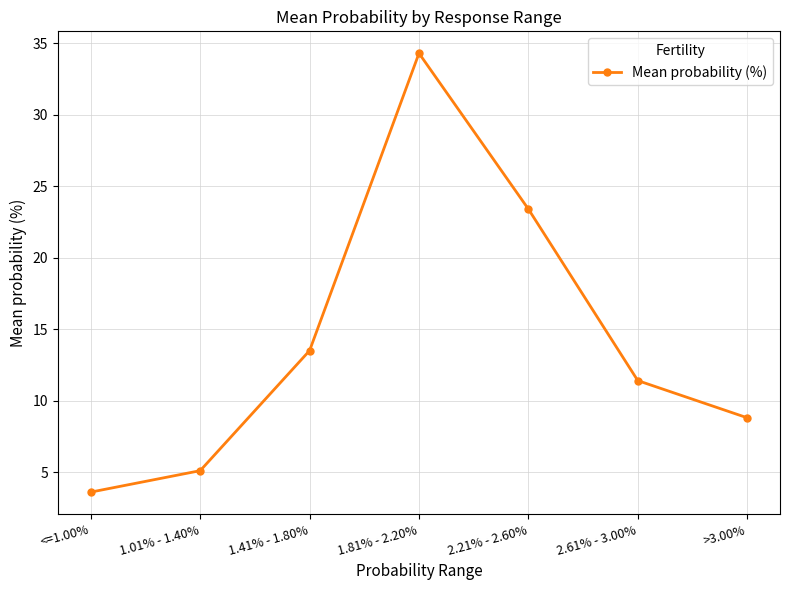

True or false: the data has more than 0 interior local peaks.

True